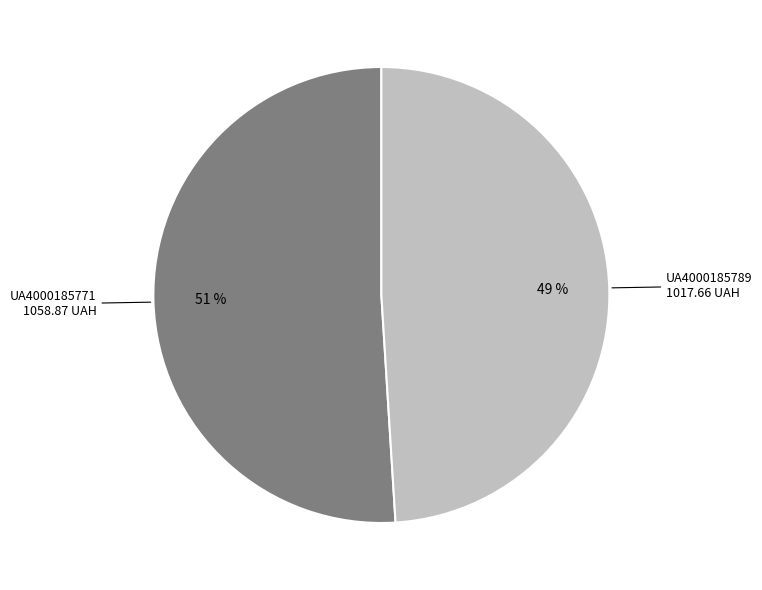

To the nearest percent, what is the average slice percentage?

50%